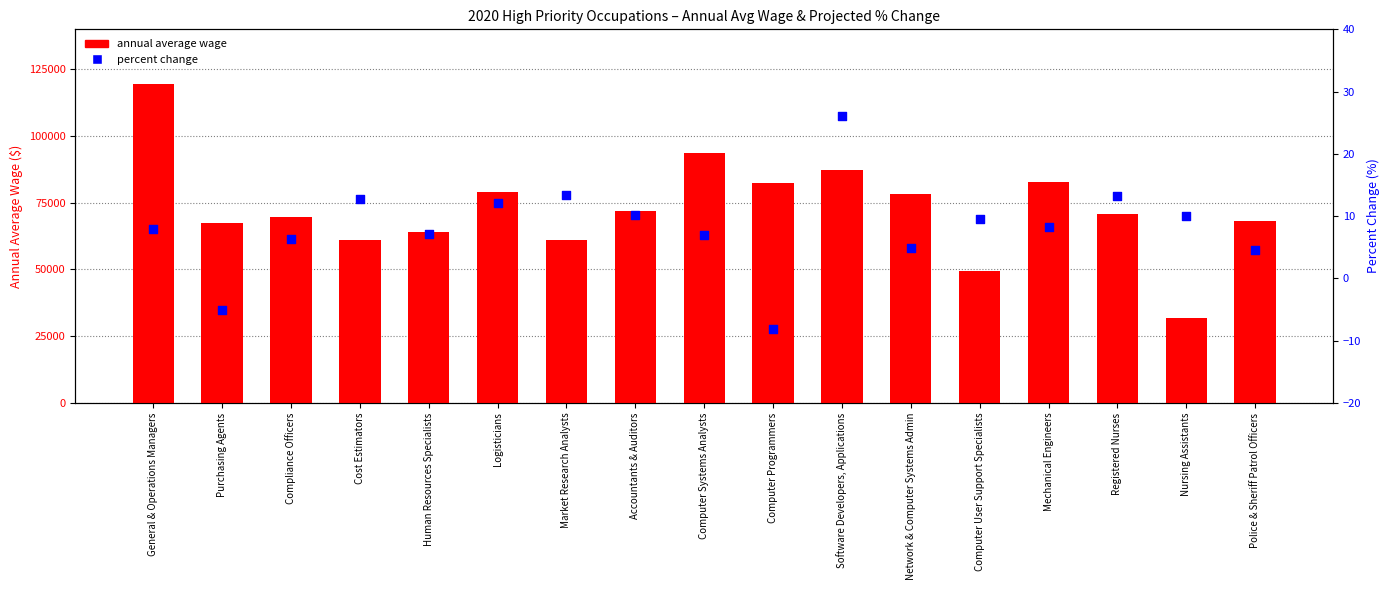

Is the value of annual average wage at General & Operations Managers greater than the value of percent change at Software Developers, Applications?

Yes